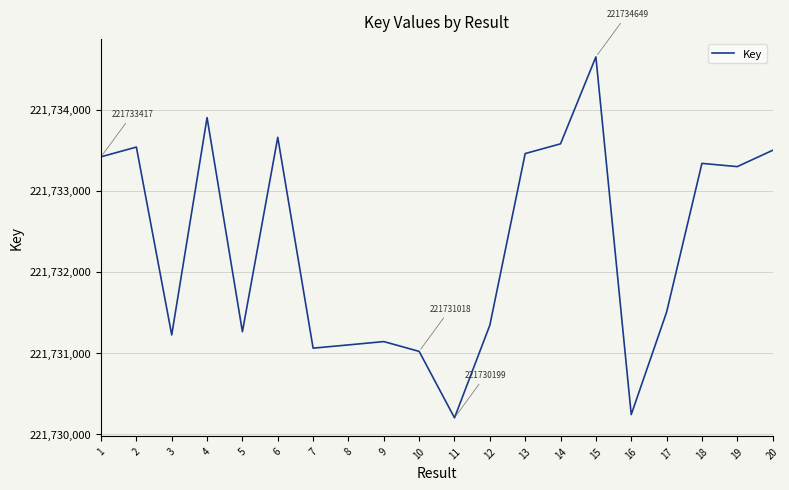

What is the minimum value shown in the chart?

221730199